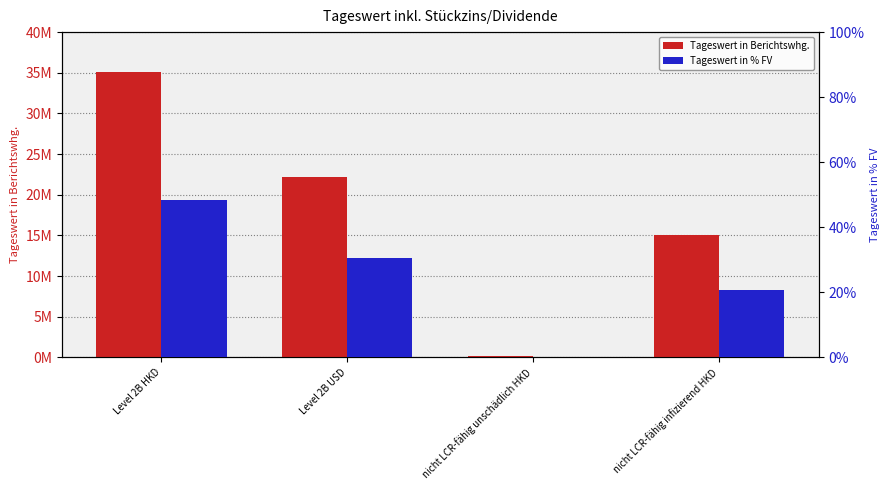

What position from the right is Level 2B USD?

3